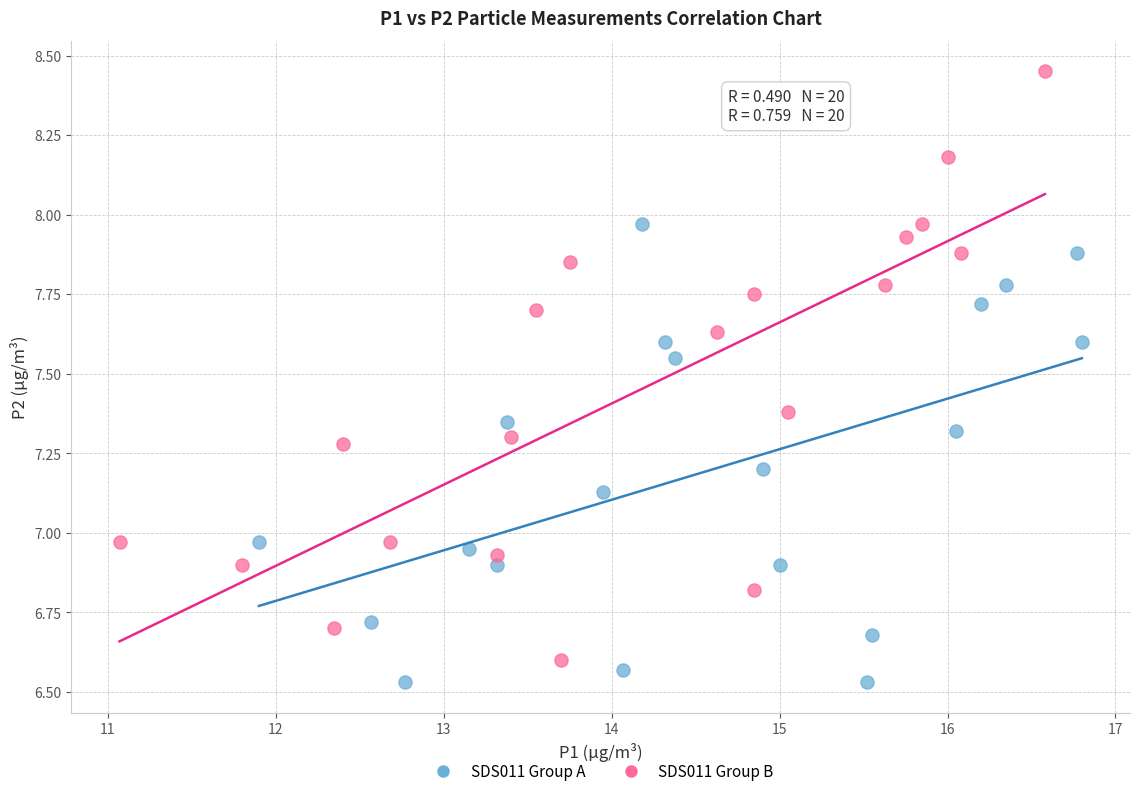

Which series reaches the maximum Y coordinate?

SDS011 Group B